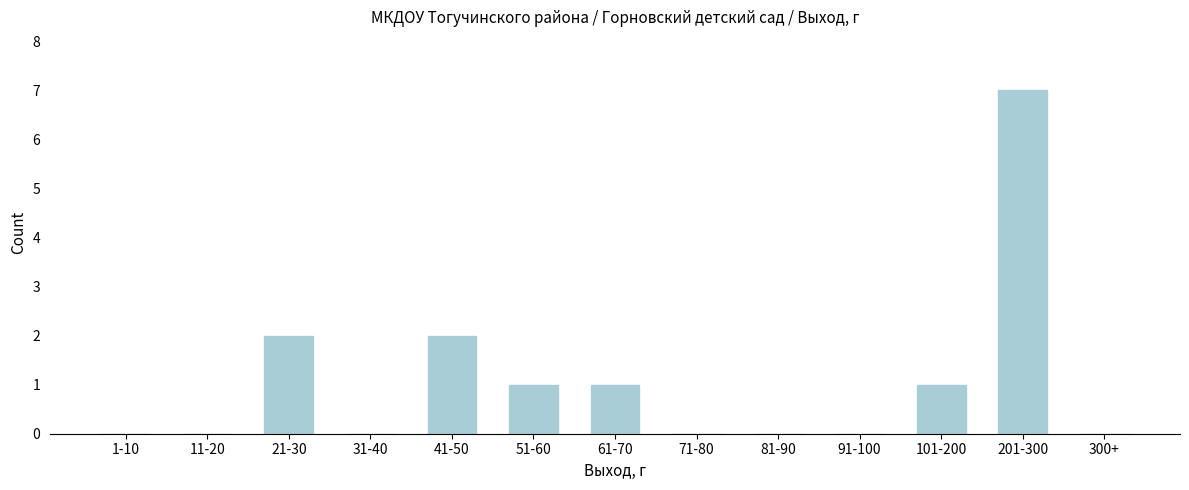

Reading left to right, transcribe all the data shown in this chart.

1-10=0	11-20=0	21-30=2	31-40=0	41-50=2	51-60=1	61-70=1	71-80=0	81-90=0	91-100=0	101-200=1	201-300=7	300+=0